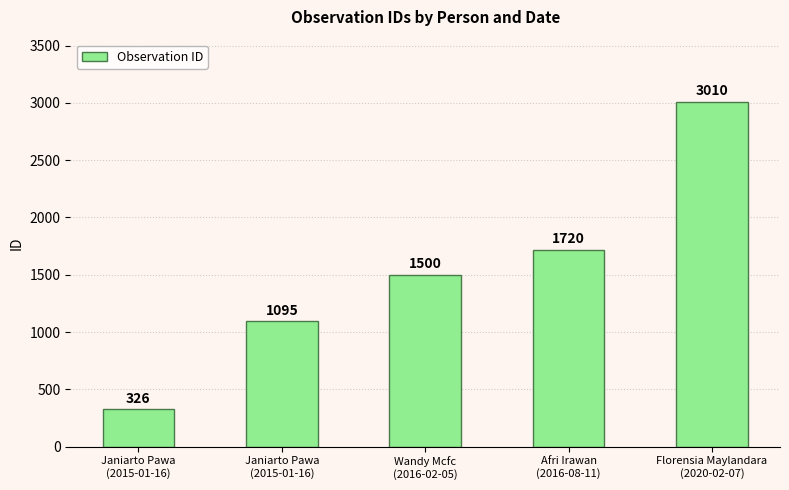

What is the difference between the maximum and minimum values?

2684